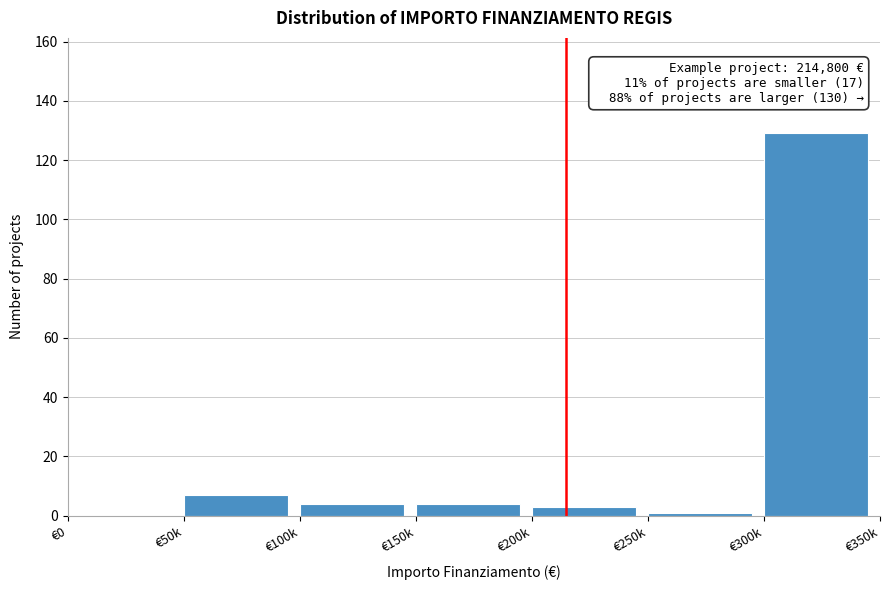

Reading right to left, what are all the values shown in this chart?

€300k=129	€250k=1	€200k=3	€150k=4	€100k=4	€50k=7	€0=0